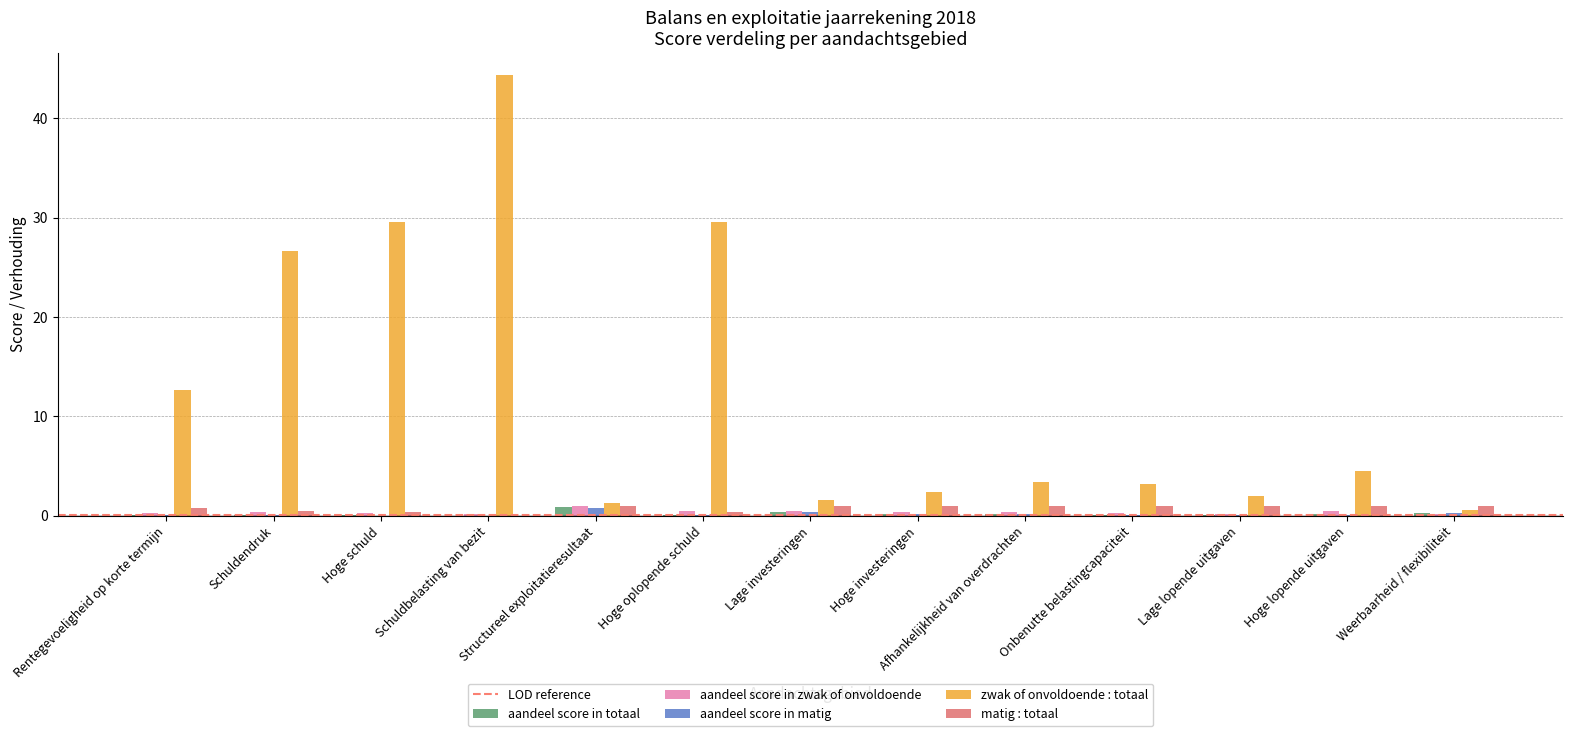

How many groups of bars are there?

13